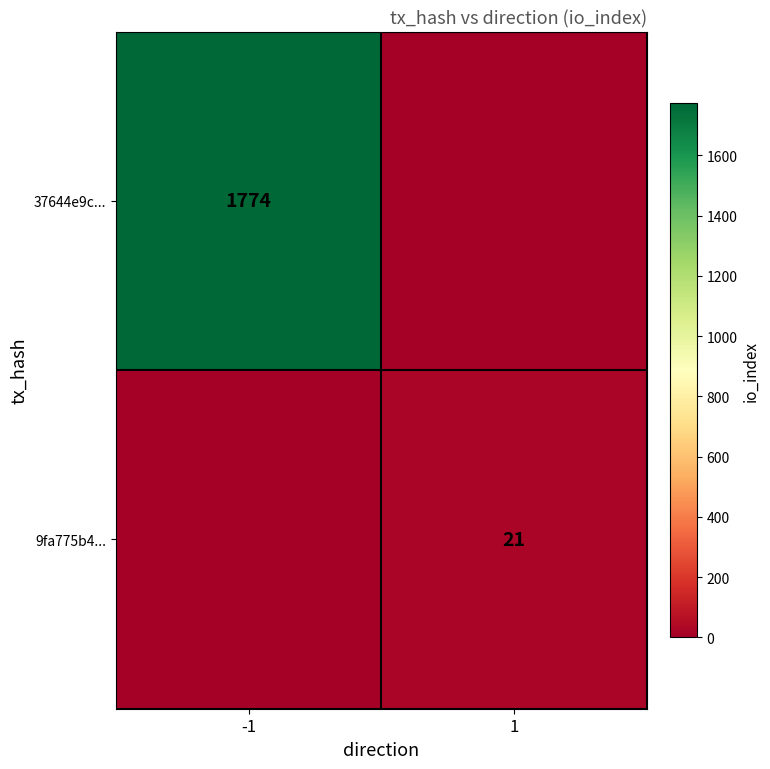

The 37644e9c... series shows 445 at -1. True or false?

False